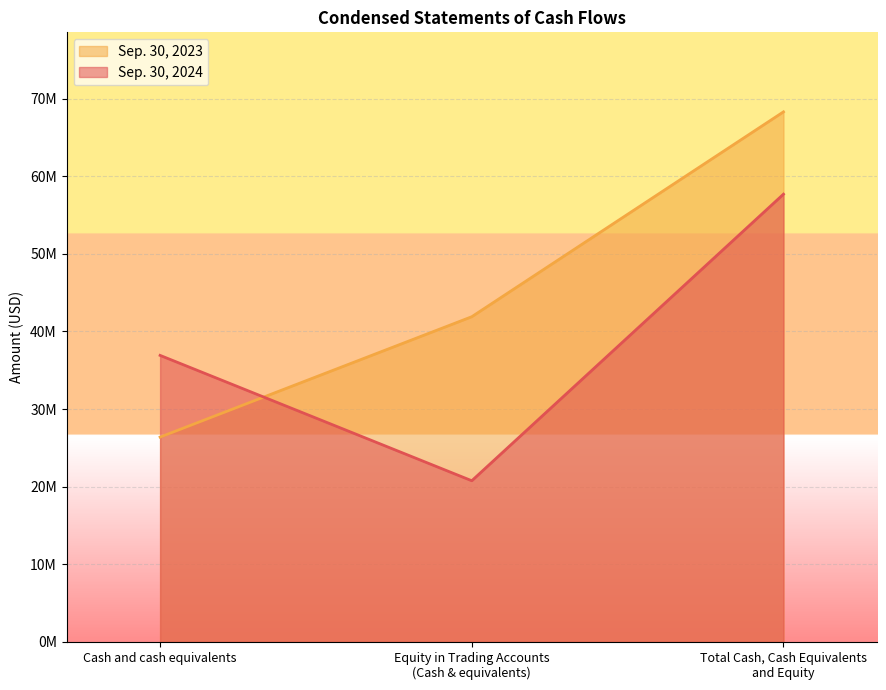

Which label corresponds to the largest value in the chart?

Total Cash, Cash Equivalents
and Equity